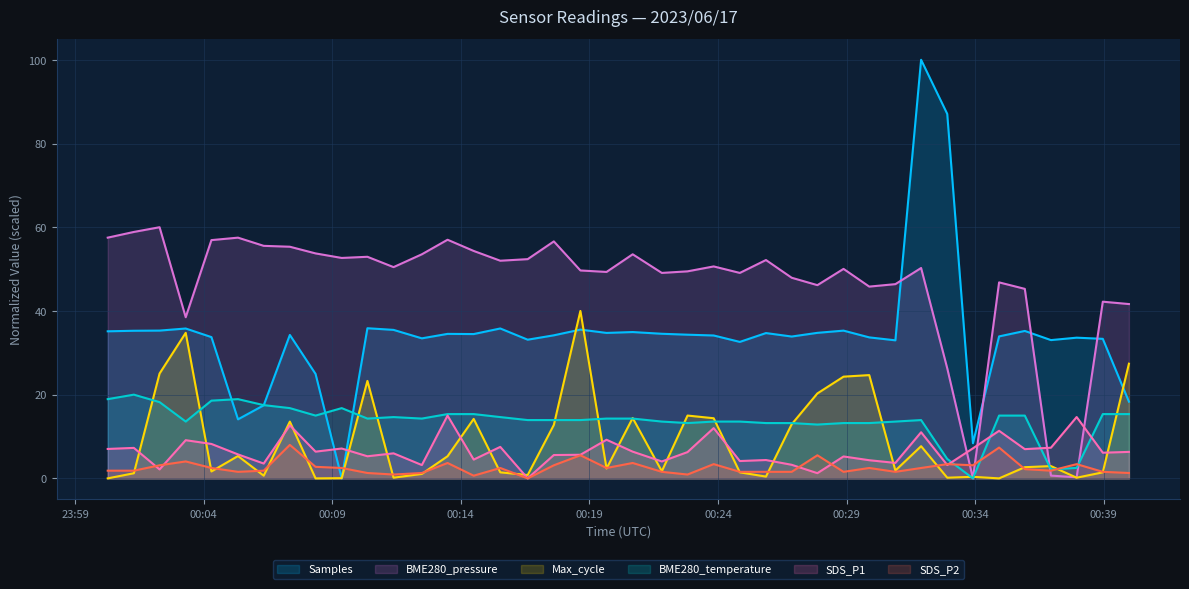

List the series in order of their peak value, highest first.

Samples, BME280_pressure, Max_cycle, BME280_temperature, SDS_P1, SDS_P2